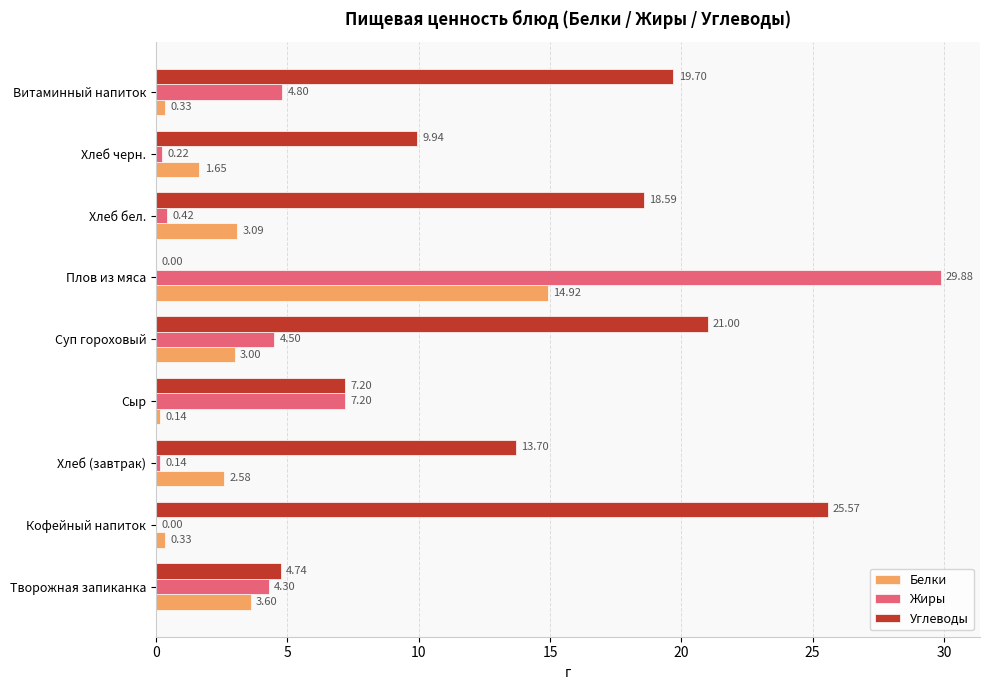

What is the sum of the Белки values at Творожная запиканка and Плов из мяса?

18.5